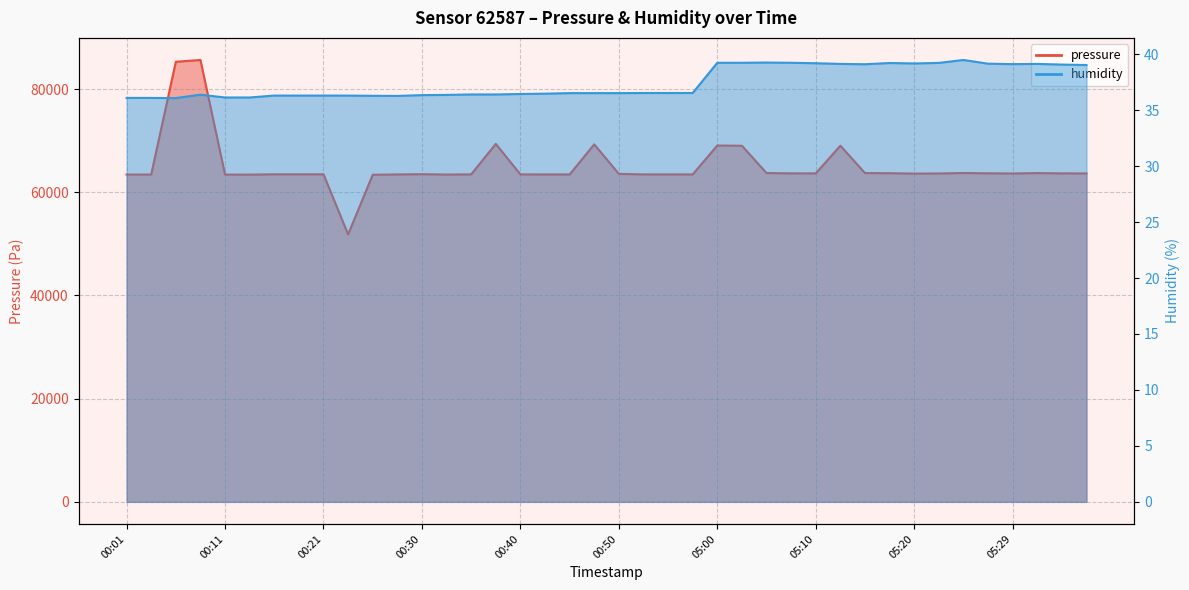

At which category does pressure reach its first local peak?

00:09